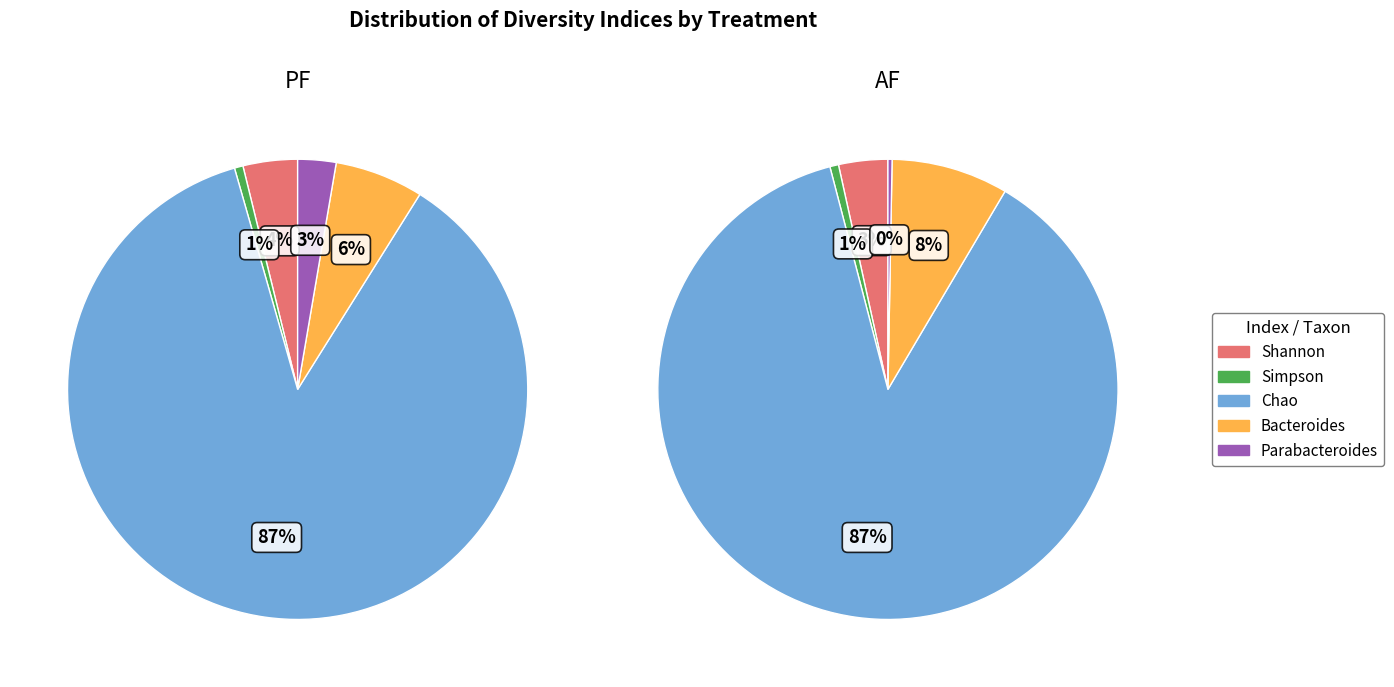

The Parabacteroides slice represents 7% of the pie. True or false?

False